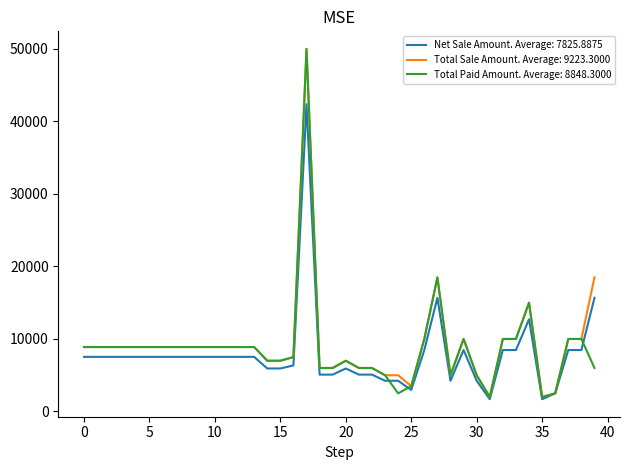

What is the minimum value shown in the chart?

1694.9